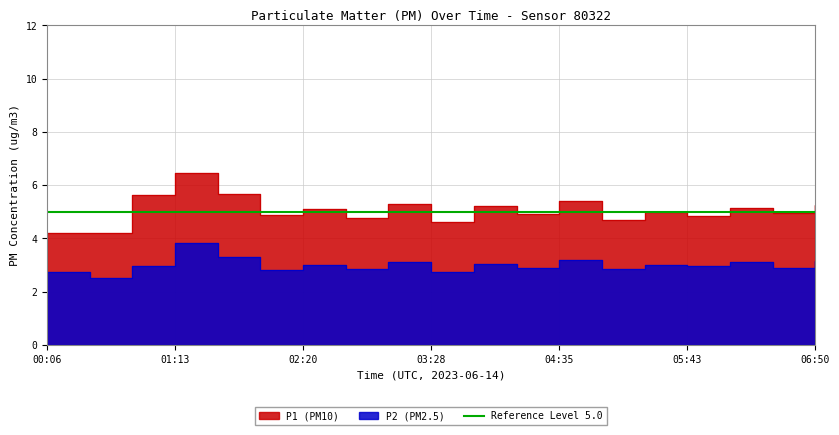

How many lines are shown in the chart?

2